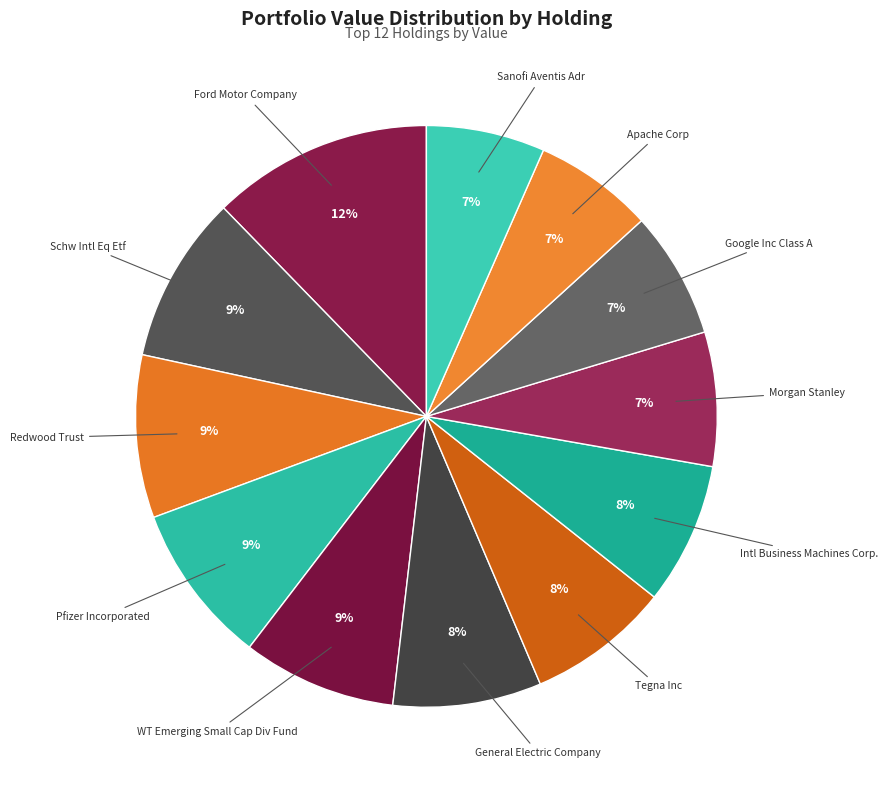

How many segments does this pie chart have?

12